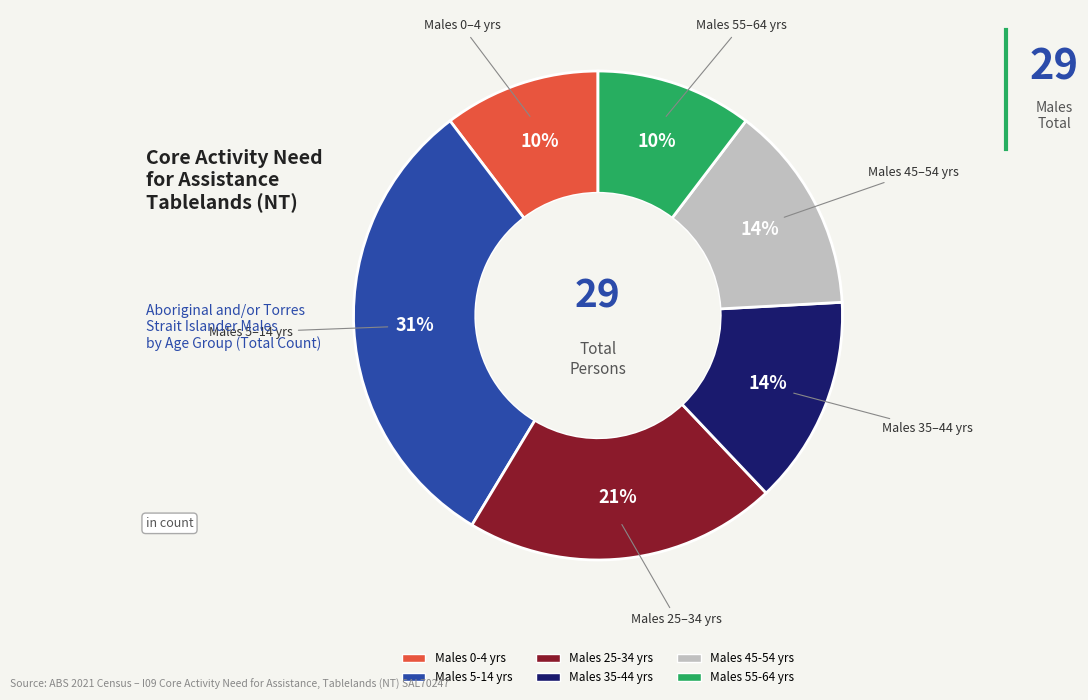

To the nearest percent, what is the difference between the largest and smallest slice percentages?

21%